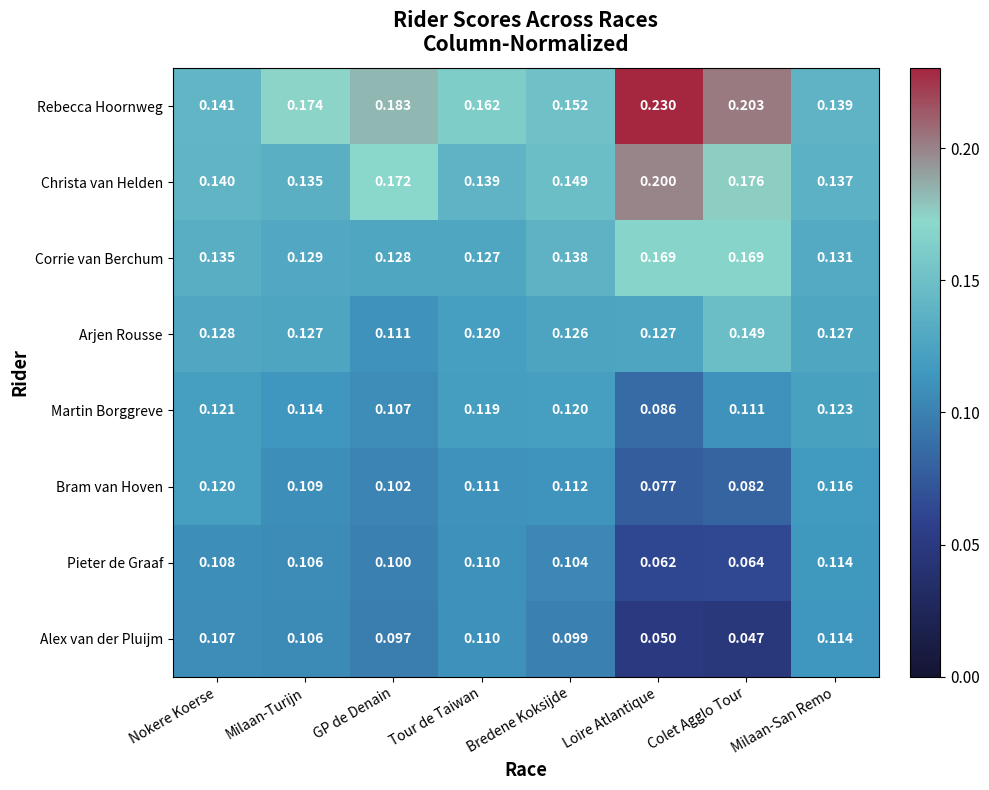

What is the difference between the highest and lowest values at GP de Denain?

0.1